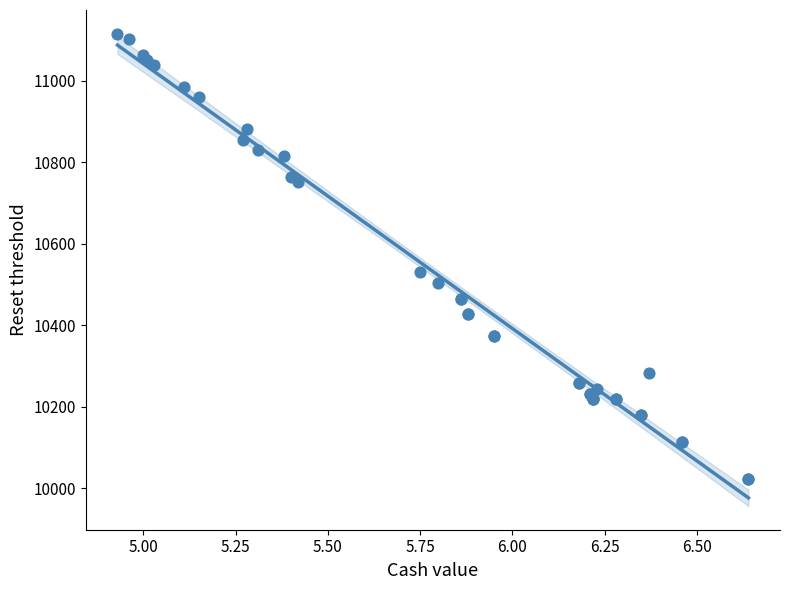

What Y value in the scatter plot is closest to 10569?

10530